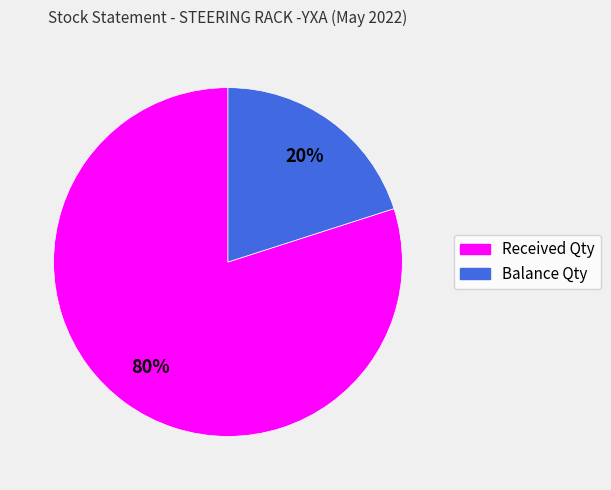

True or false: Balance Qty accounts for 20% of the total.

True